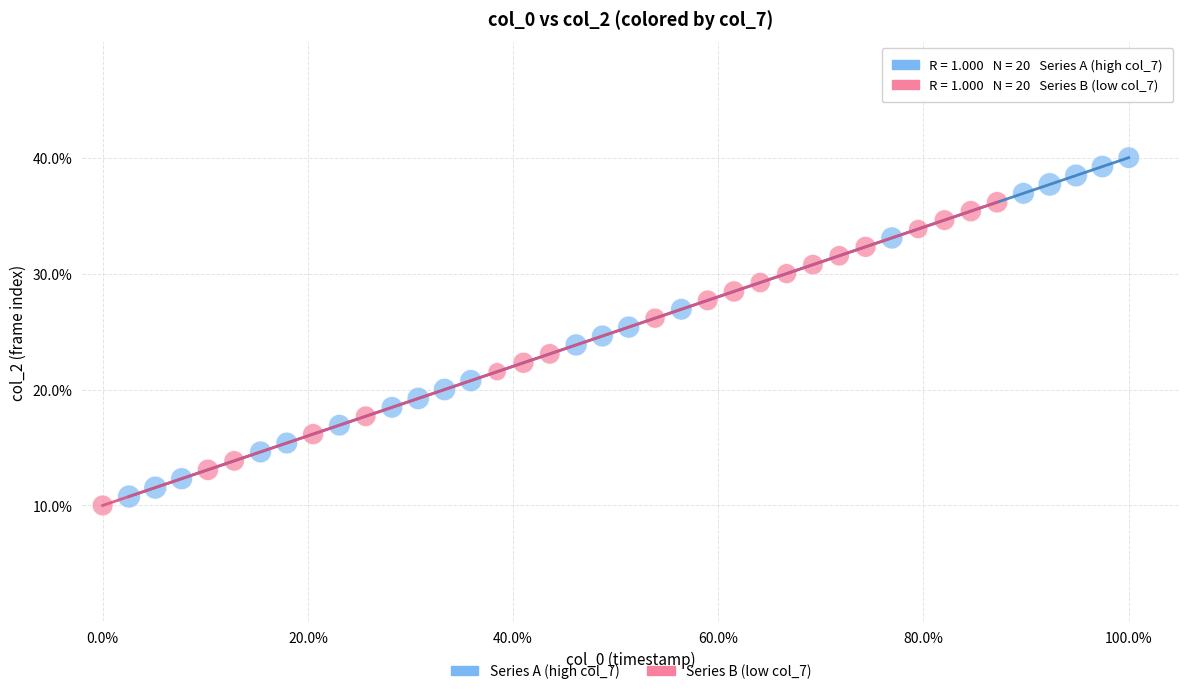

Which series reaches the maximum Y coordinate?

Series A (high col_7)